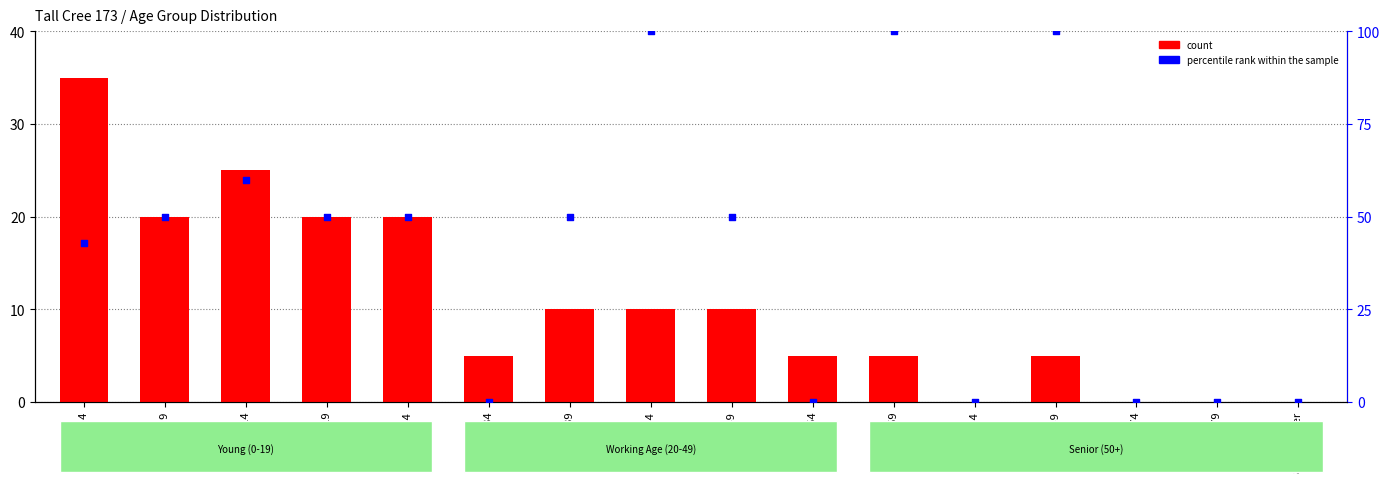

At which category is the sum across all series the highest?

40 to 44